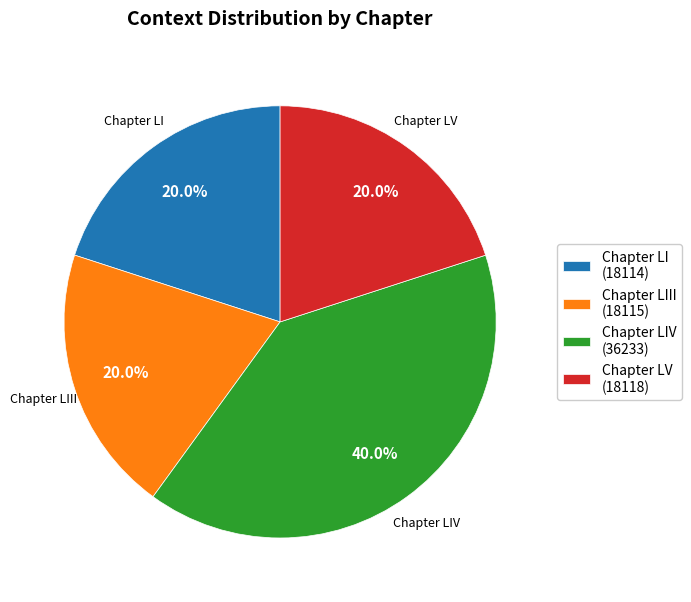

What is the largest slice in the pie chart?

Chapter LIV (36233)